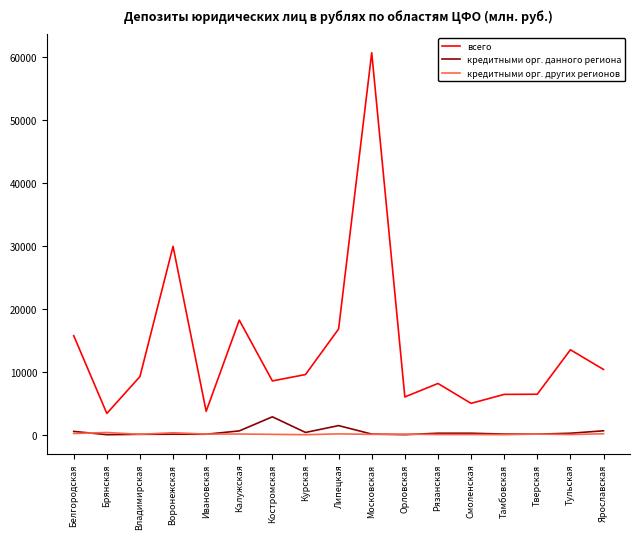

At which category does всего reach its first local peak?

Воронежская